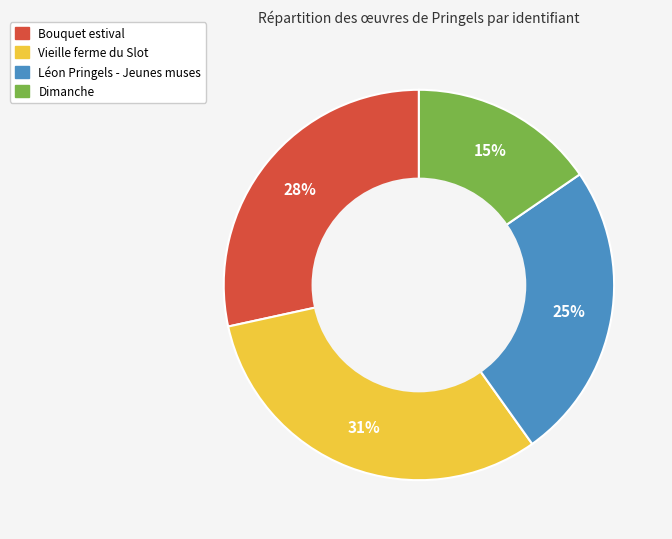

Which has a higher value, Bouquet estival or Léon Pringels - Jeunes muses?

Bouquet estival